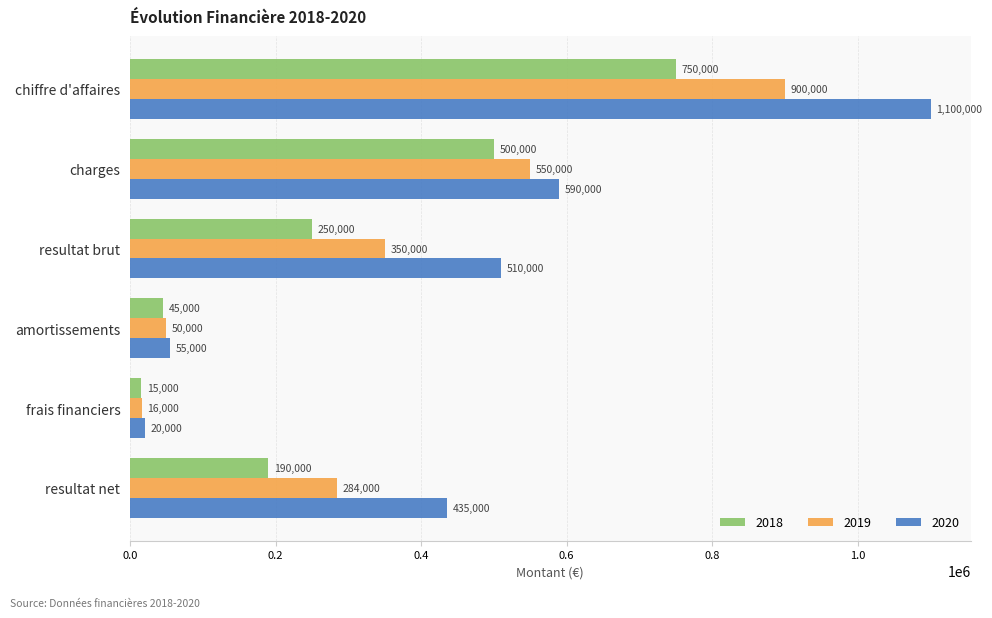

What is the maximum value for 2020?

1100000